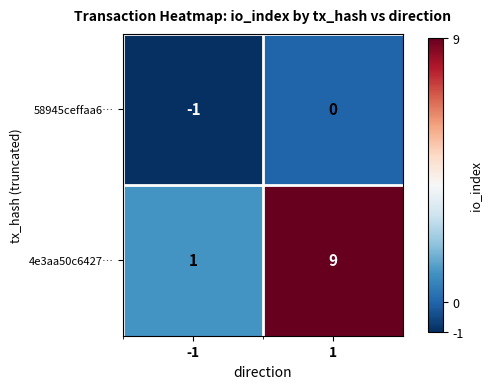

What is the sum of all 4e3aa50c6427… values?

10